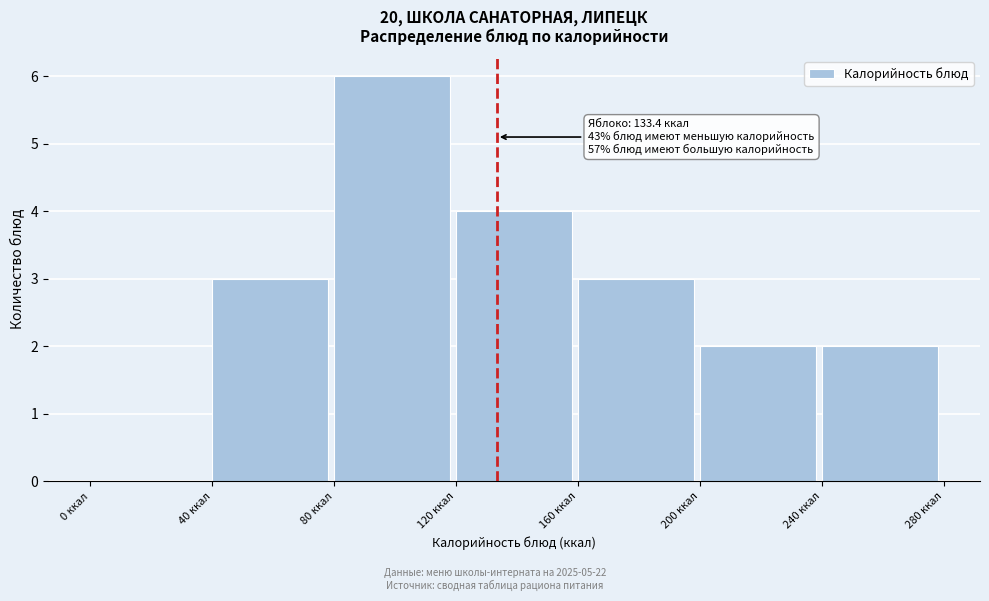

Over which range of the x-axis is the bar tallest?

80 to 120